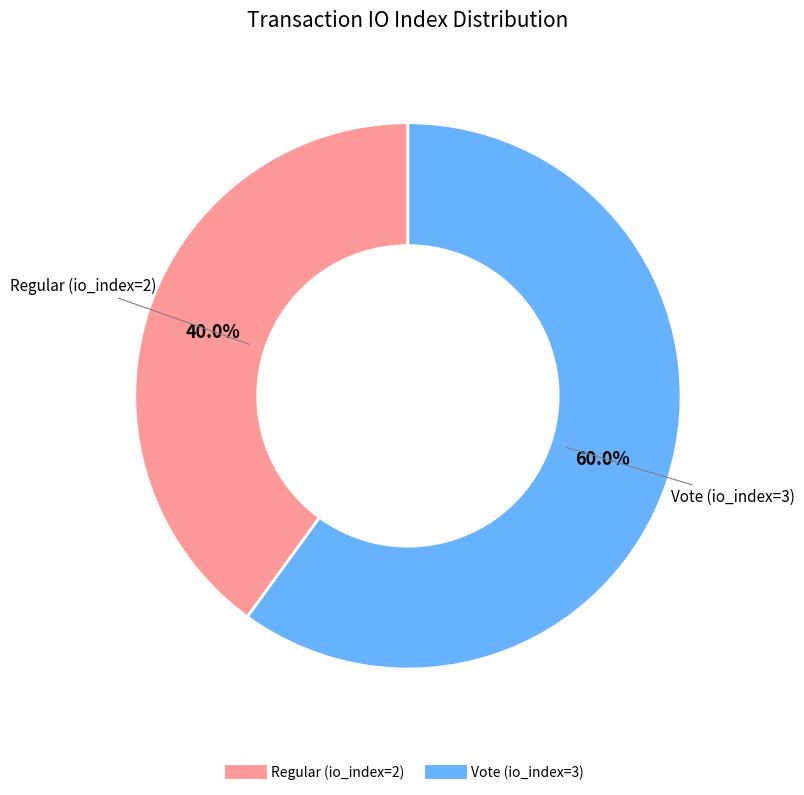

To the nearest percent, what is the difference between the Regular (io_index=2) and Vote (io_index=3) slice percentages?

20%